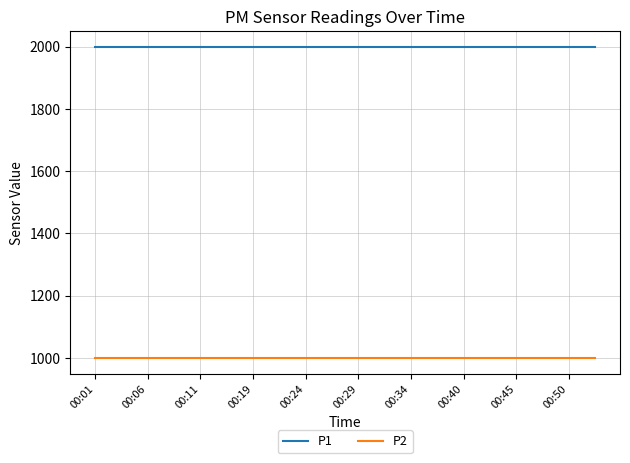

What is the highest value of the P2 series?

999.9